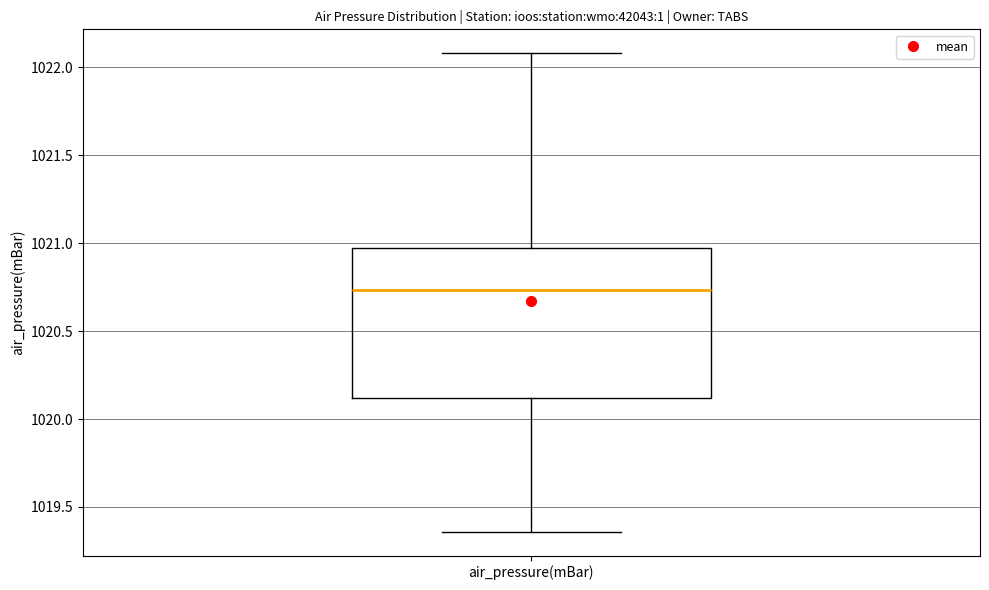

Transcribe this box plot: give where the median line is, the range the box spans, and where the two whiskers end, as read against the y-axis. The values are not printed on the chart, so give them approximately, as read against the axis.

median 1020.75, box 1020.10 to 1021.00, whiskers 1019.35 to 1022.10